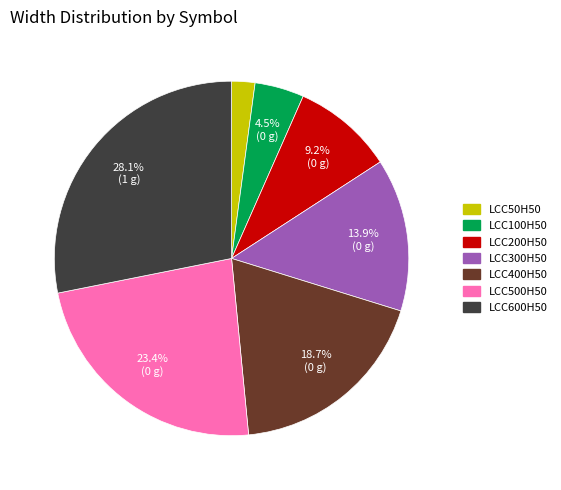

Does LCC100H50 represent more than half of the total?

No